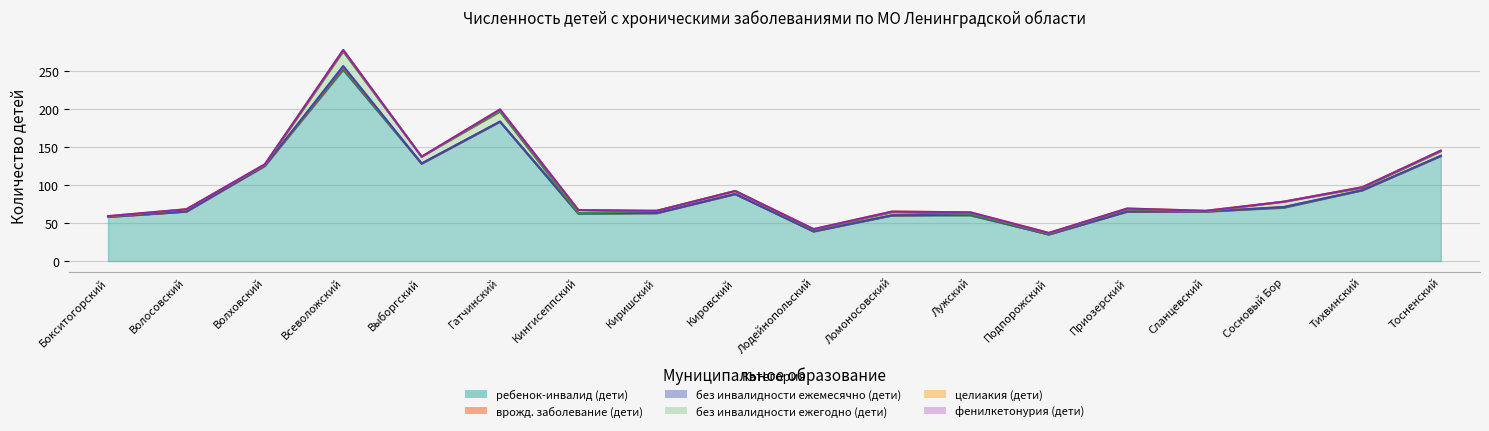

Reading left to right, list all the values displayed in this chart.

ребенок-инвалид (дети): 58	65	125	251	128	183	62	63	88	39	60	60	35	65	65	70	93	138
врожд. заболевание (дети): 0	0	0	3	0	0	1	0	0	0	0	1	0	0	0	1	0	0
без инвалидности ежемесячно (дети): 0	0	0	2	0	0	0	0	0	0	0	0	0	0	0	0	0	0
без инвалидности ежегодно (дети): 0	3	1	19	9	13	0	3	4	2	4	1	1	3	0	7	3	6
целиакия (дети): 1	0	1	2	0	3	4	0	0	1	1	2	1	1	1	0	1	1
фенилкетонурия (дети): 0	0	0	0	0	0	0	0	0	0	0	0	0	0	0	0	0	0